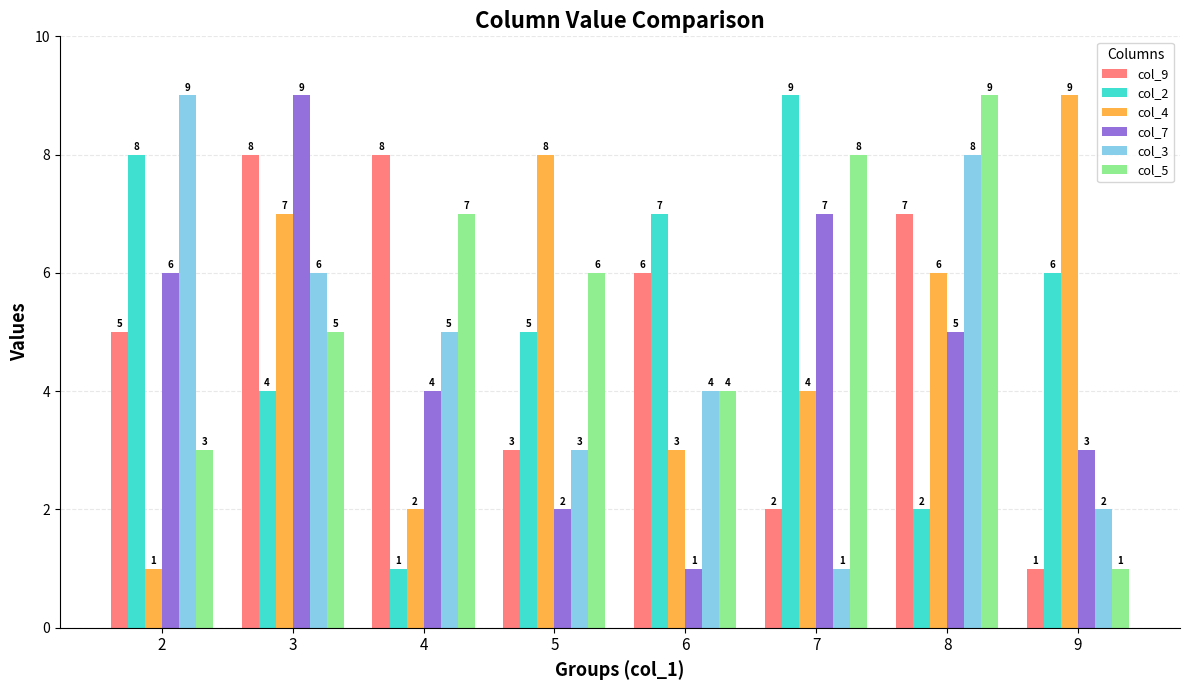

Does the chart contain stacked bars?

No